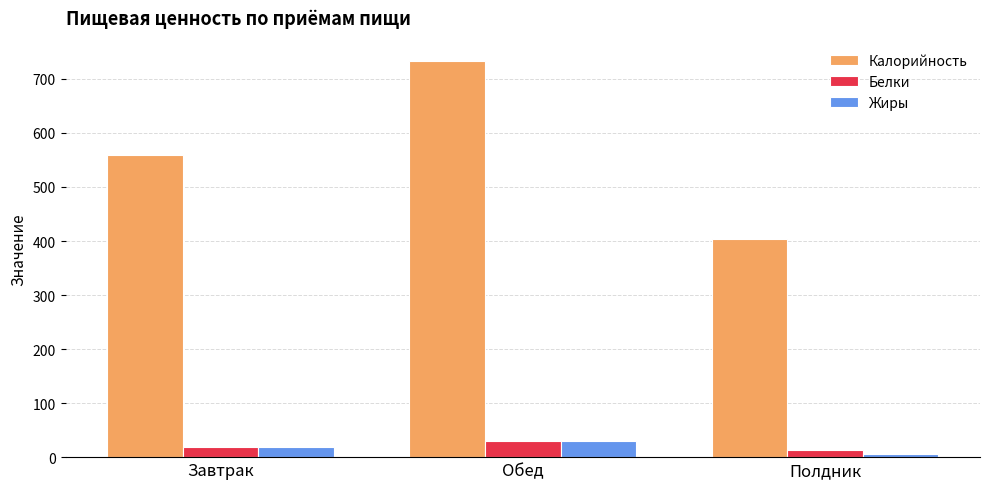

At which category is the sum across all series the highest?

Обед